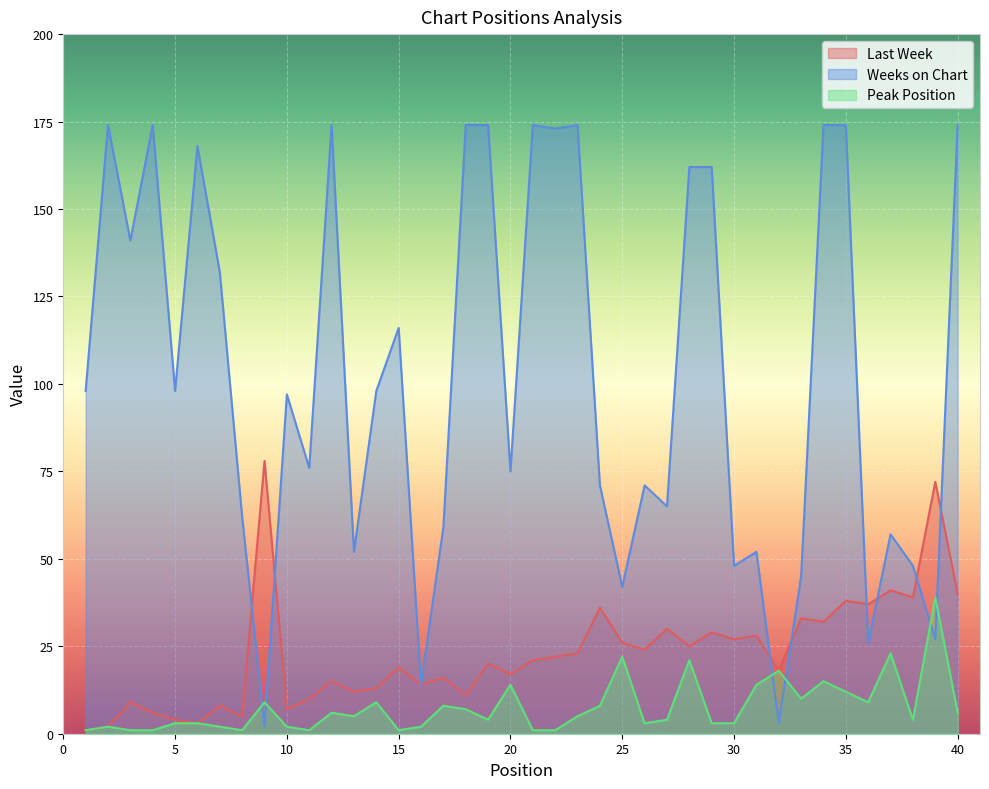

Read the Peak Position value at 20, to the nearest 5.

15